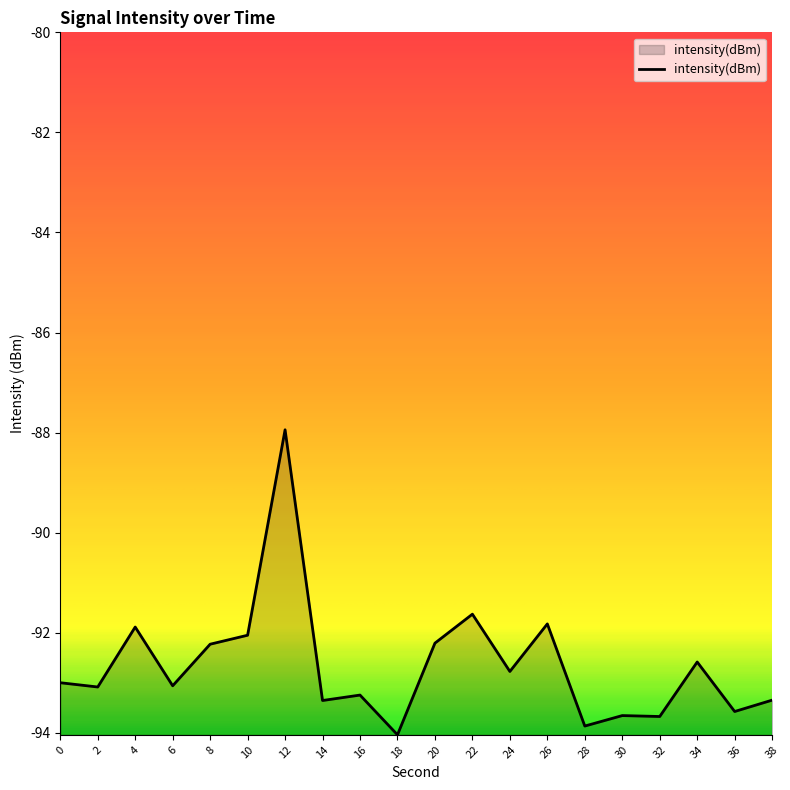

How many lines are shown in the chart?

1